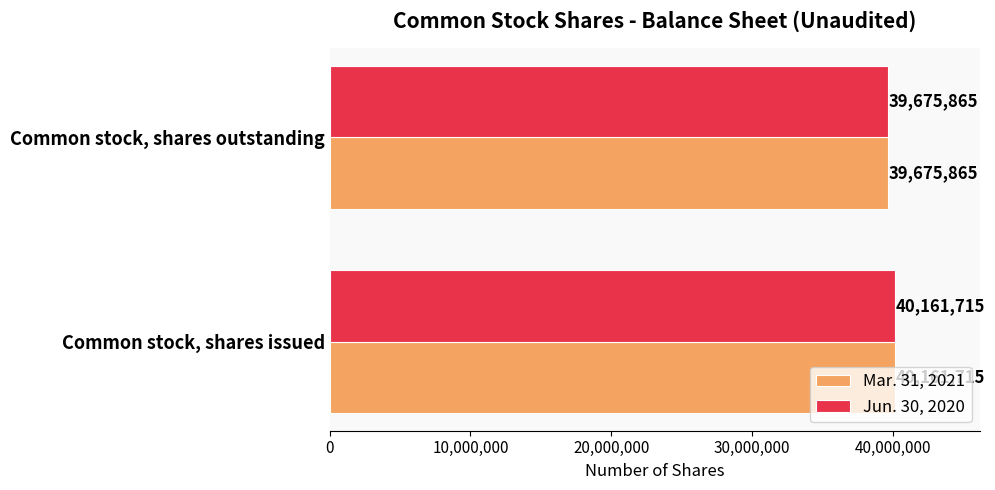

What is the difference between the maximum and minimum values in the Mar. 31, 2021 series?

485850